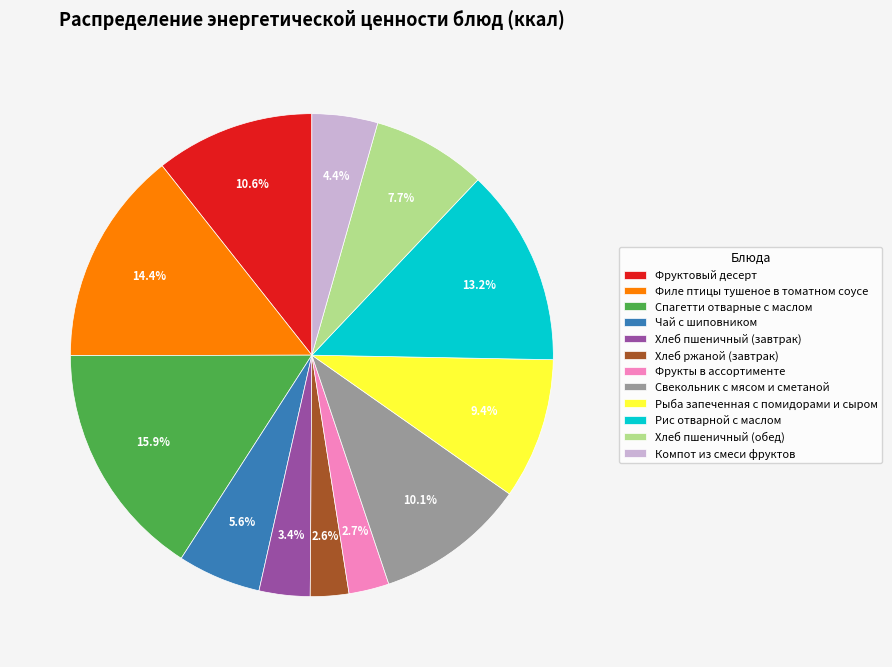

Which category has the biggest portion of the pie?

Спагетти отварные с маслом